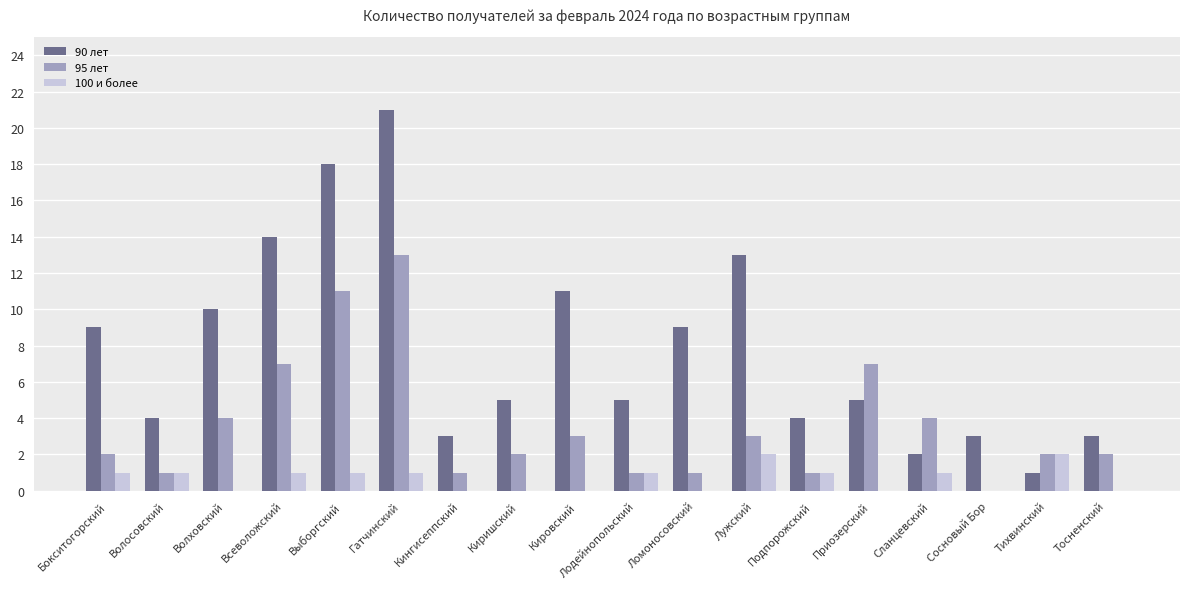

Is the value of 90 лет at Кировский greater than the value of 95 лет at Тихвинский?

Yes